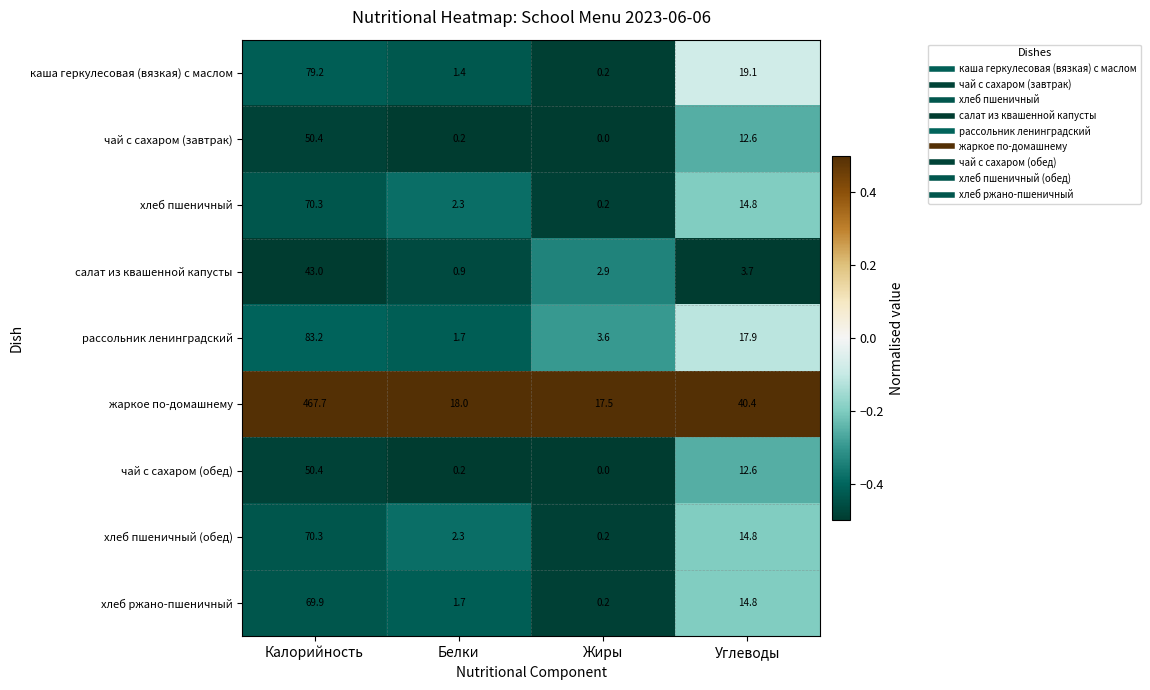

The жаркое по-домашнему series shows 814.7 at Калорийность. True or false?

False